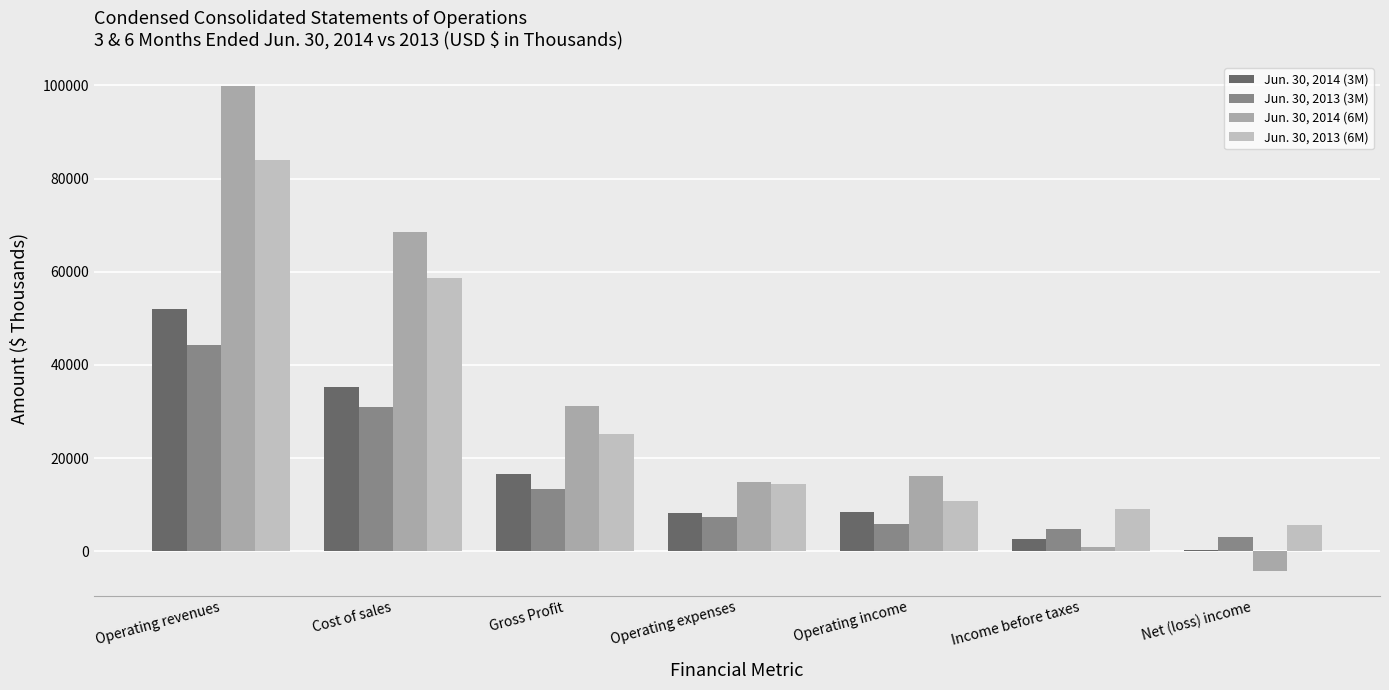

What is the spread (max minus min) of values at Income before taxes?

8094